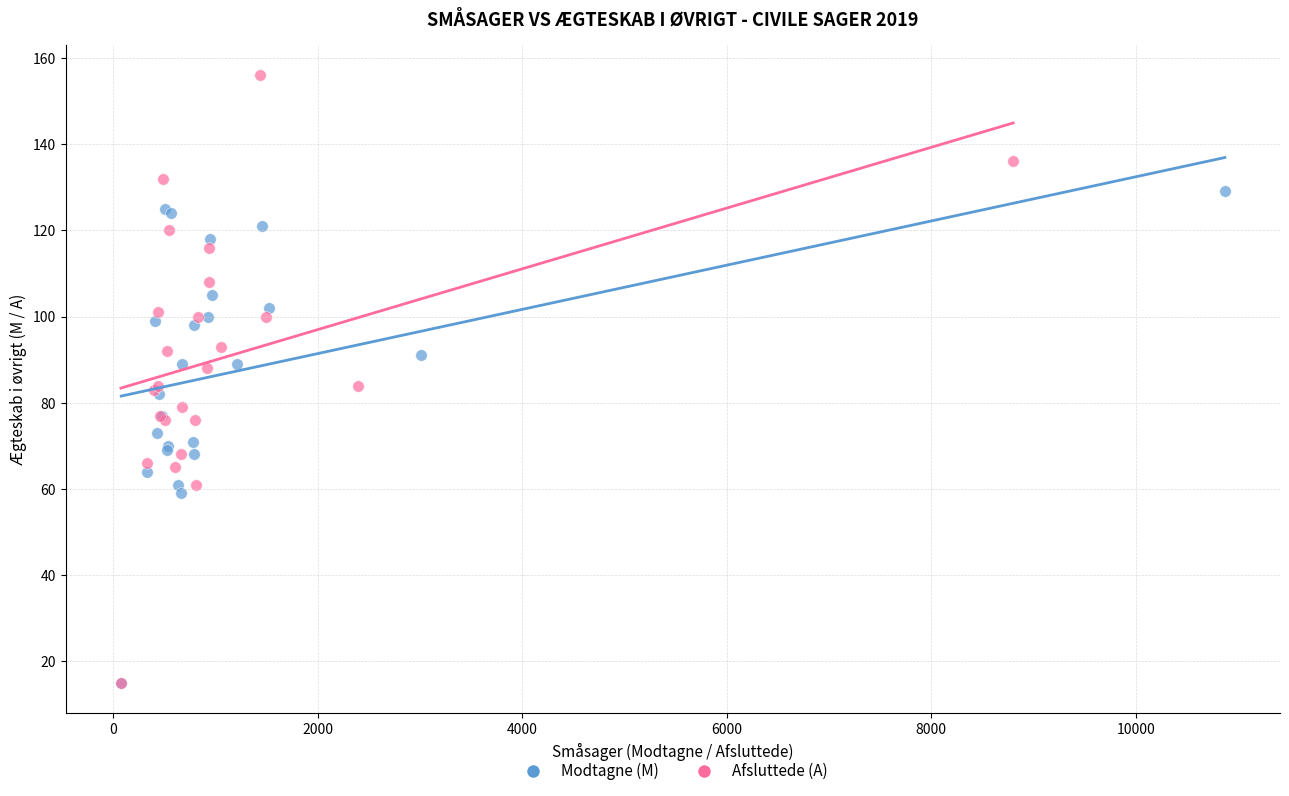

What are all the series names shown in the legend?

Modtagne (M), Afsluttede (A)